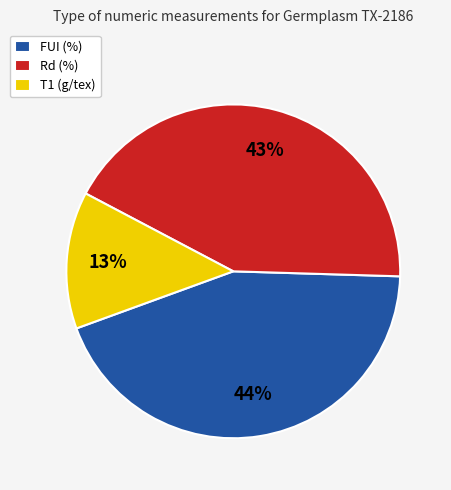

How many segments does this pie chart have?

3